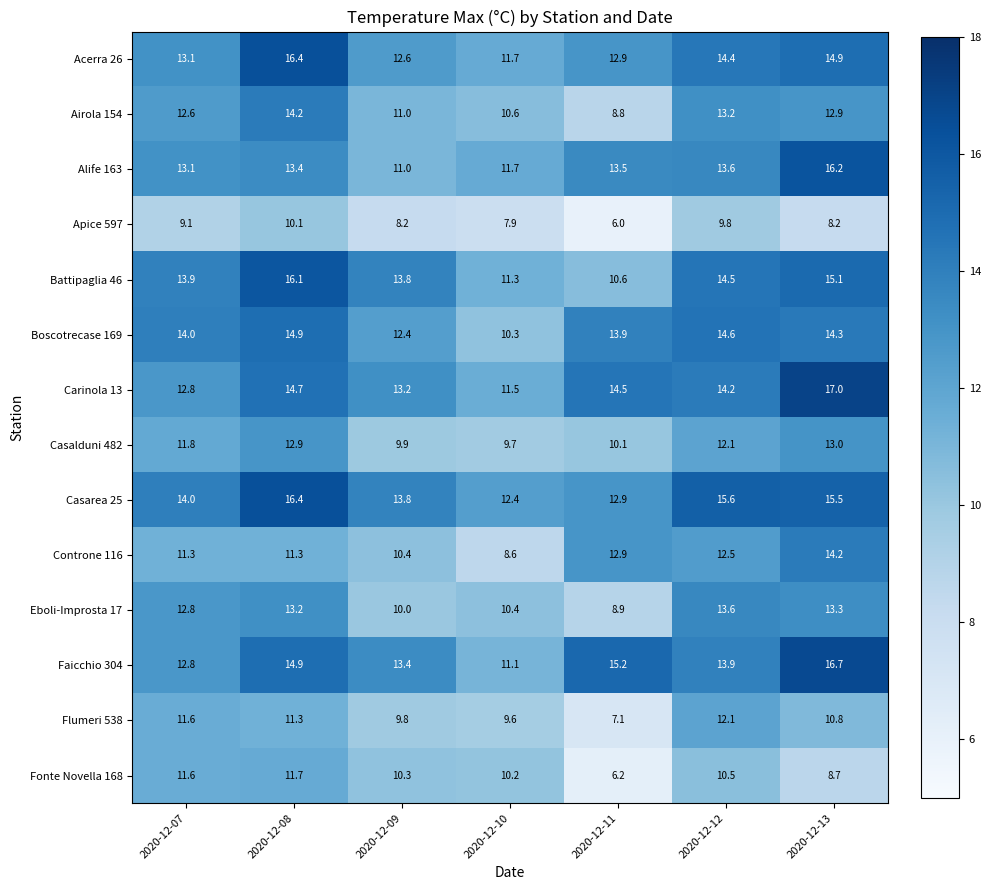

Is it true that Fonte Novella 168 equals 11.7 at 2020-12-08?

True